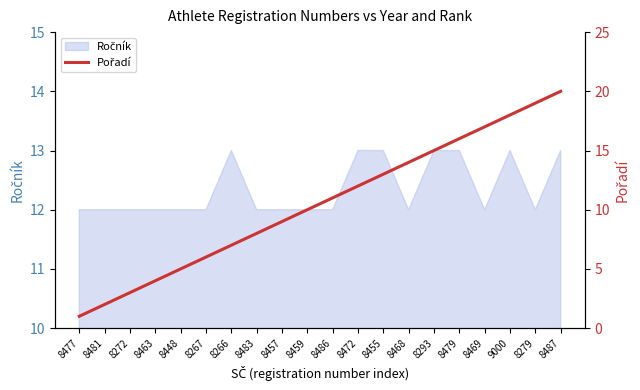

Where does the data first go above 11?

8472